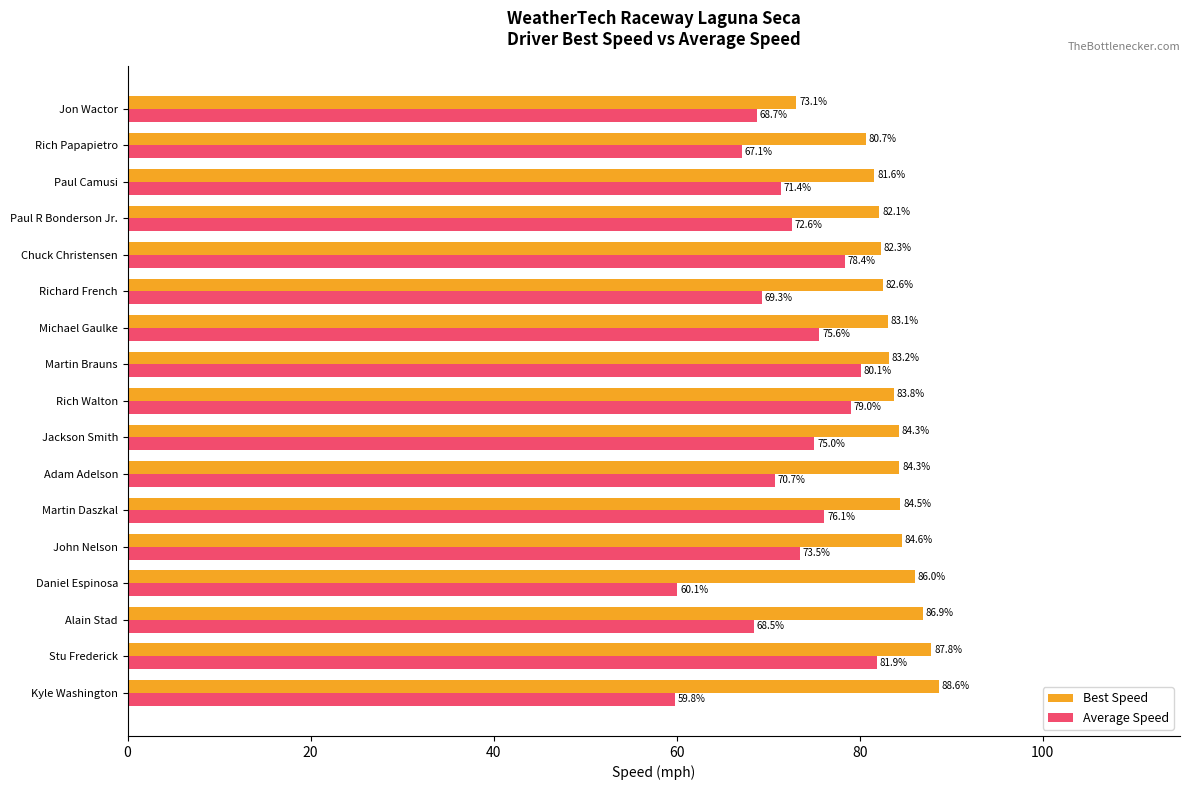

True or false: Best Speed has a value of 82.6 at Richard French.

True